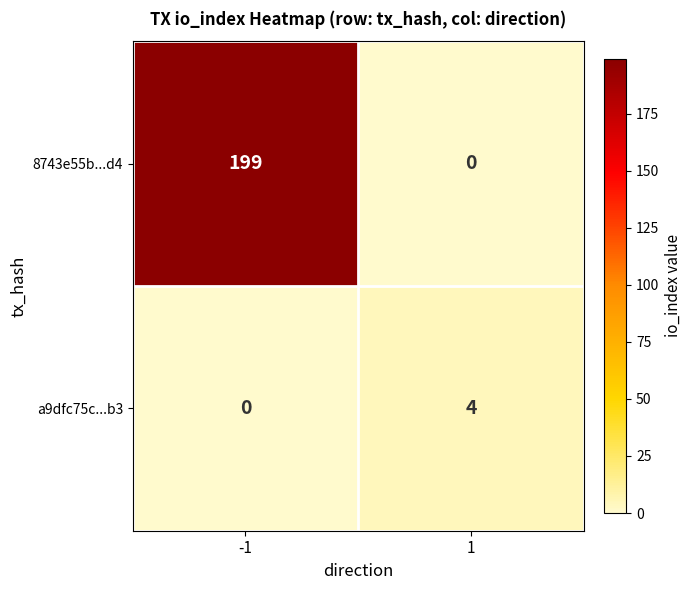

The value of 8743e55b...d4 at -1 is 57. True or false?

False